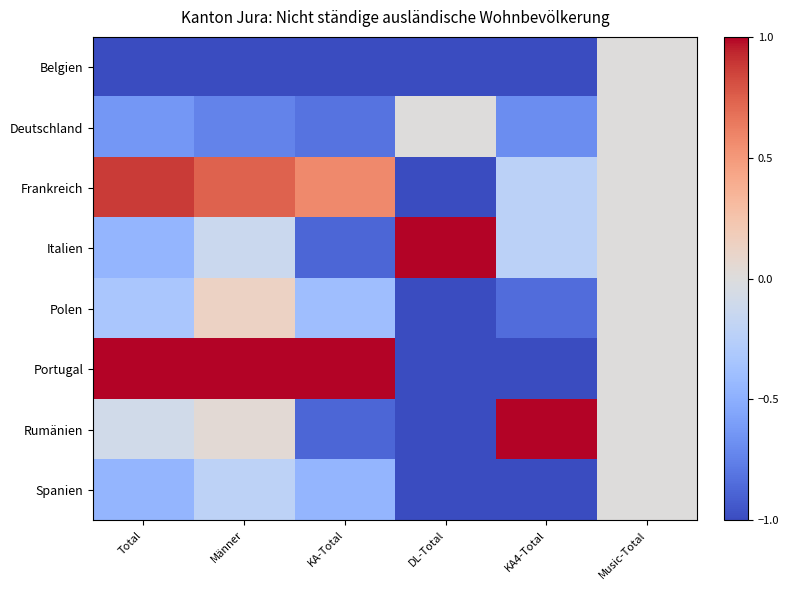

Which label corresponds to the smallest value in the chart?

Total